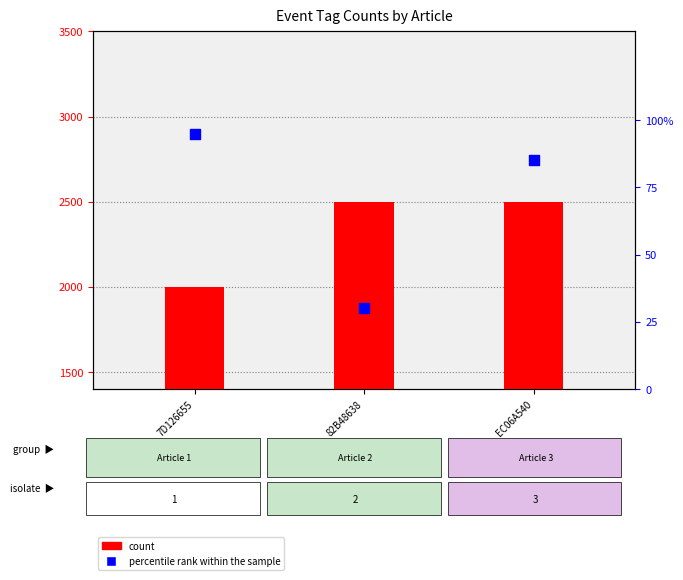

At how many categories does at least one series exceed 2424?

2